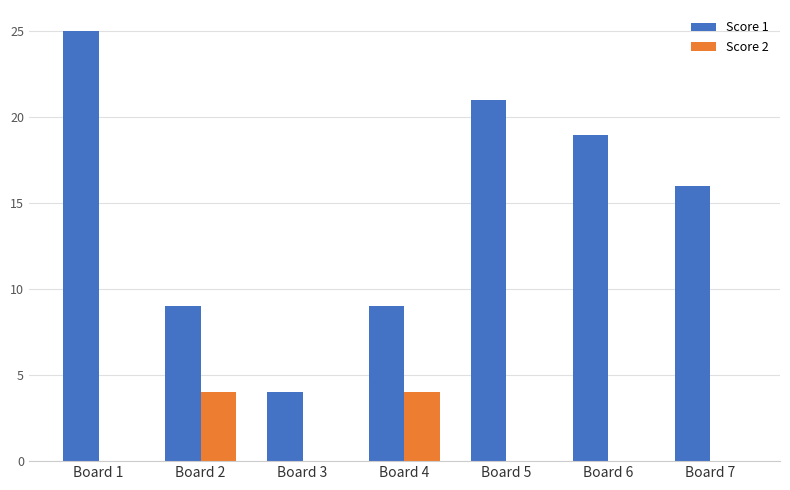

What is the average value of the Score 2 series?

1